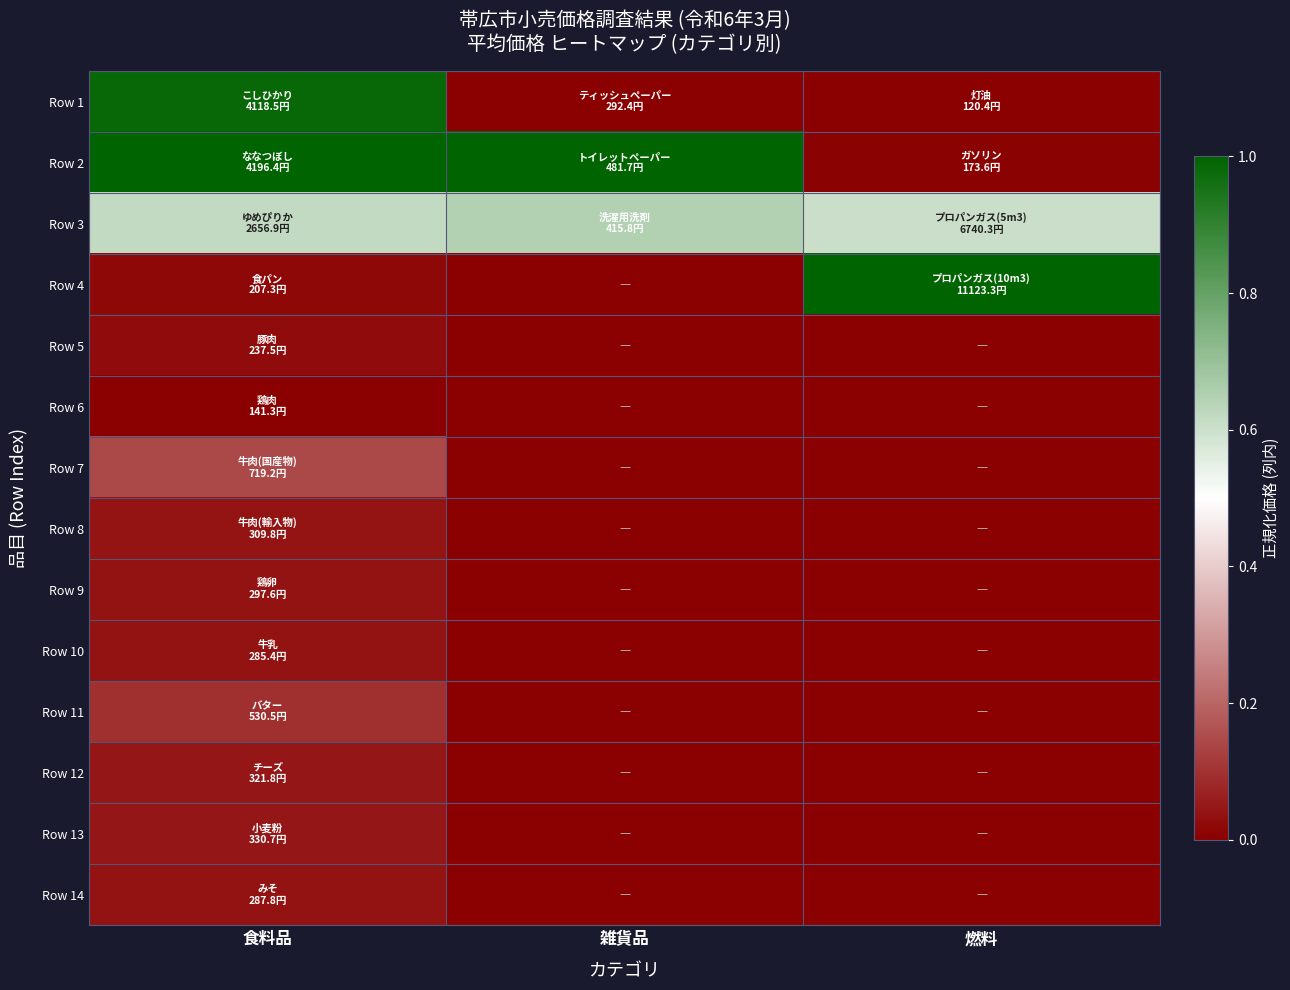

Reading left to right, transcribe all the data shown in this chart.

Row 1: 食料品=1.0	雑貨品=0.0	燃料=0.0
Row 2: 食料品=1.0	雑貨品=1.0	燃料=0.0
Row 3: 食料品=0.6	雑貨品=0.7	燃料=0.6
Row 4: 食料品=0.0	雑貨品=0.0	燃料=1.0
Row 5: 食料品=0.0	雑貨品=0.0	燃料=0.0
Row 6: 食料品=0.0	雑貨品=0.0	燃料=0.0
Row 7: 食料品=0.1	雑貨品=0.0	燃料=0.0
Row 8: 食料品=0.0	雑貨品=0.0	燃料=0.0
Row 9: 食料品=0.0	雑貨品=0.0	燃料=0.0
Row 10: 食料品=0.0	雑貨品=0.0	燃料=0.0
Row 11: 食料品=0.1	雑貨品=0.0	燃料=0.0
Row 12: 食料品=0.0	雑貨品=0.0	燃料=0.0
Row 13: 食料品=0.0	雑貨品=0.0	燃料=0.0
Row 14: 食料品=0.0	雑貨品=0.0	燃料=0.0